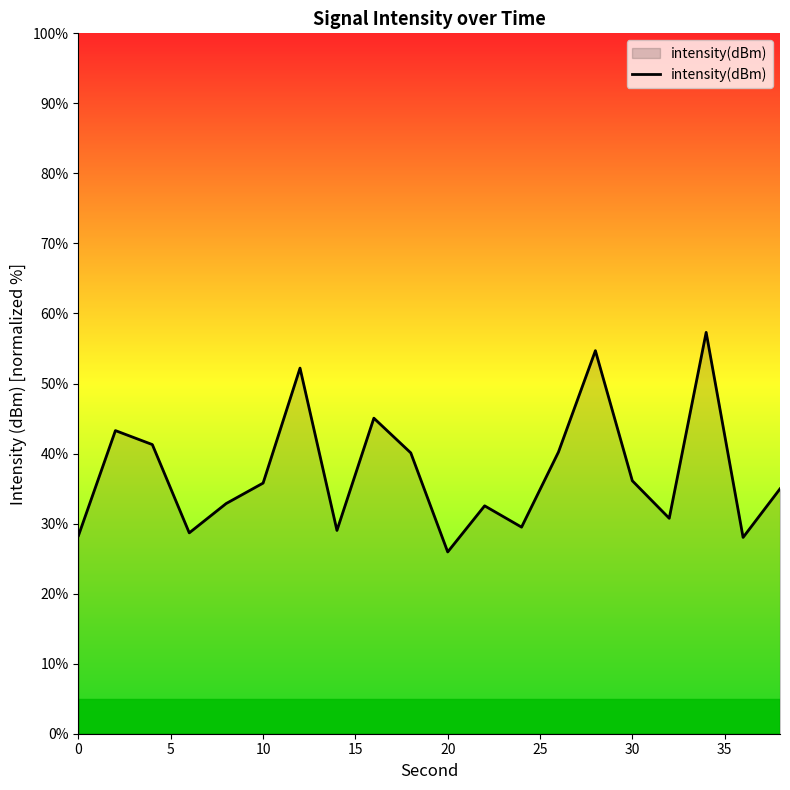

What is the minimum value shown in the chart?

26.0